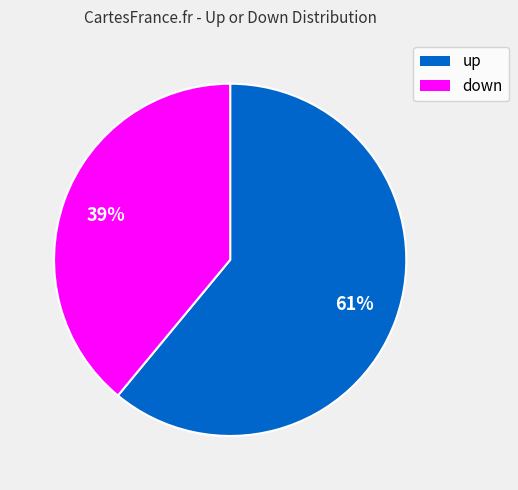

To the nearest percent, what is the difference between the largest and smallest slice percentages?

22%